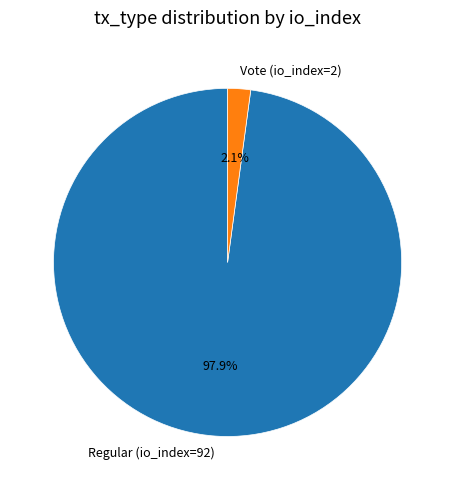

Is there any slice that represents more than half of the pie?

Yes